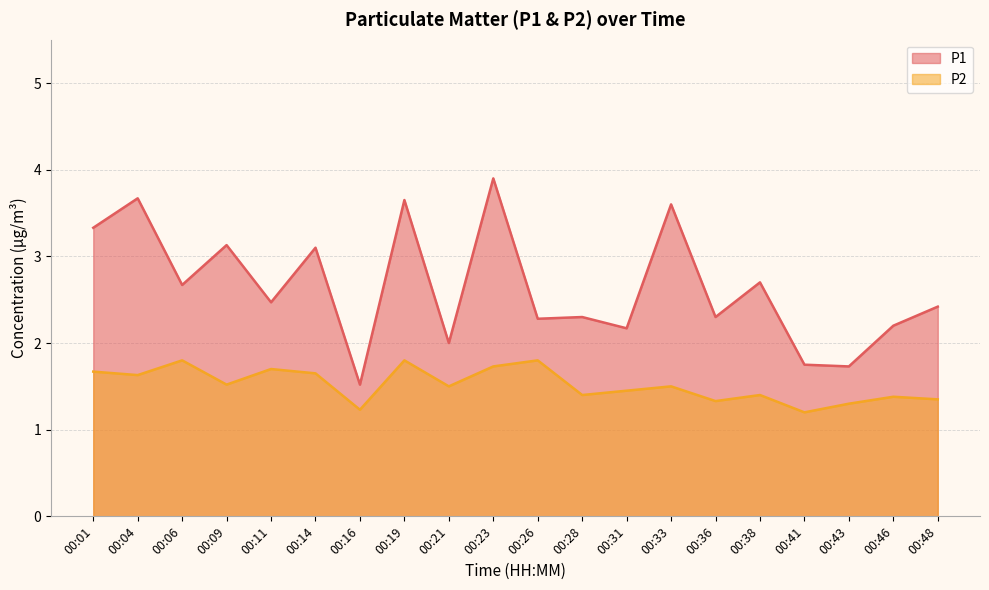

True or false: P1 and P2 intersect in this chart.

False